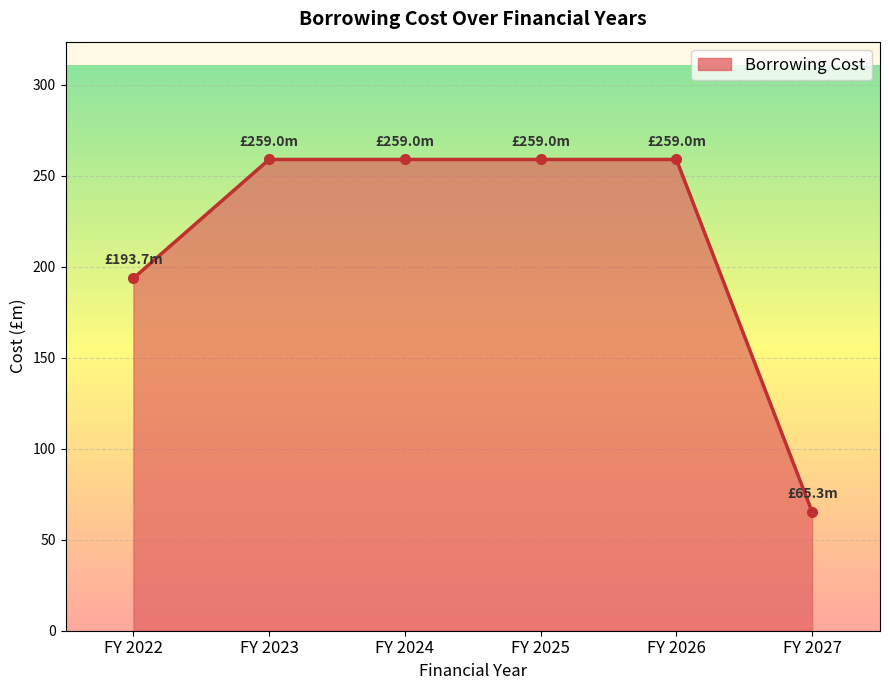

How many data points are less than 259?

2